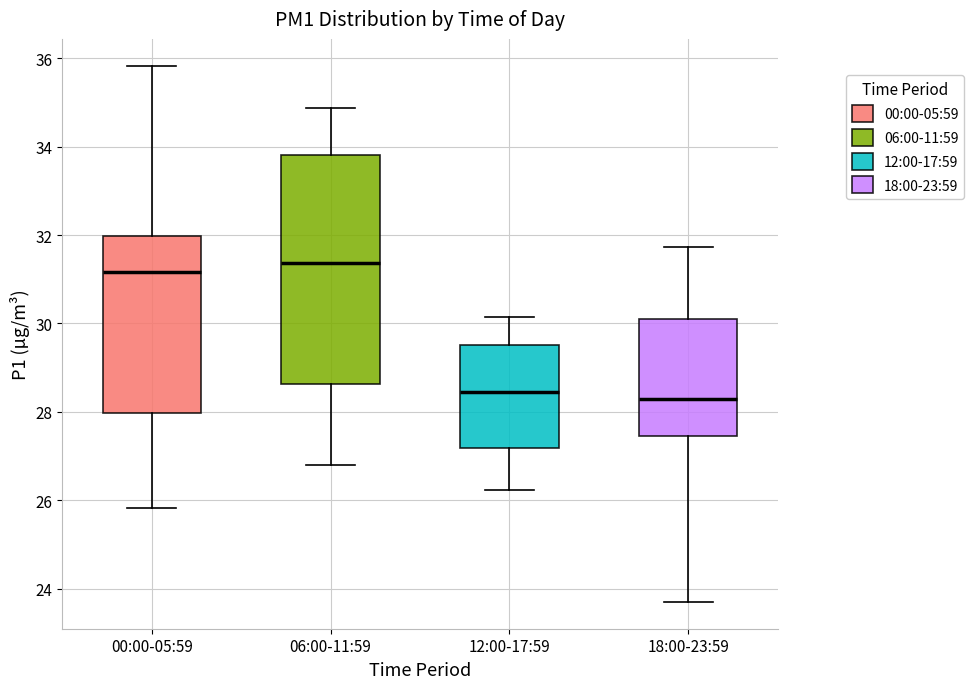

Reading left to right, transcribe this box plot: for each box, give where its median line is, the range the box spans, and where its two whiskers end, as read against the y-axis. The values are not printed on the chart, so give them approximately, as read against the axis.

00:00-05:59: median 31.2, box 28.0 to 32.0, whiskers 25.8 to 35.8
06:00-11:59: median 31.4, box 28.6 to 33.8, whiskers 26.8 to 34.8
12:00-17:59: median 28.4, box 27.2 to 29.6, whiskers 26.2 to 30.2
18:00-23:59: median 28.4, box 27.4 to 30.2, whiskers 23.8 to 31.8